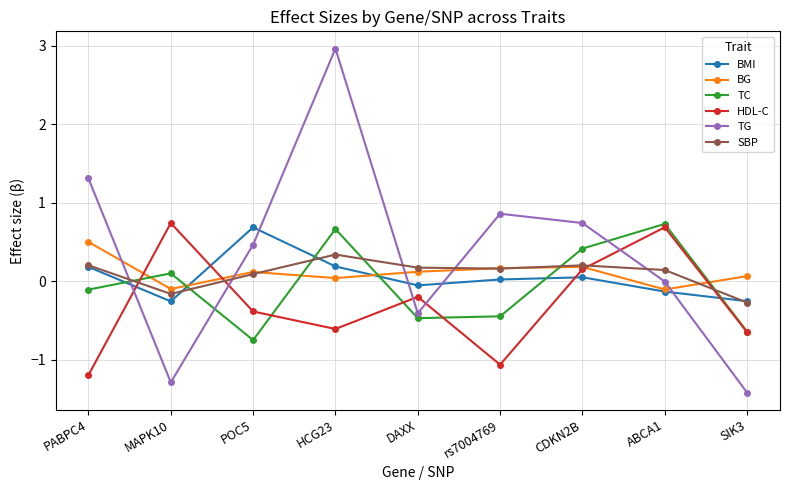

Where do HDL-C and SBP first cross each other?

PABPC4 and MAPK10